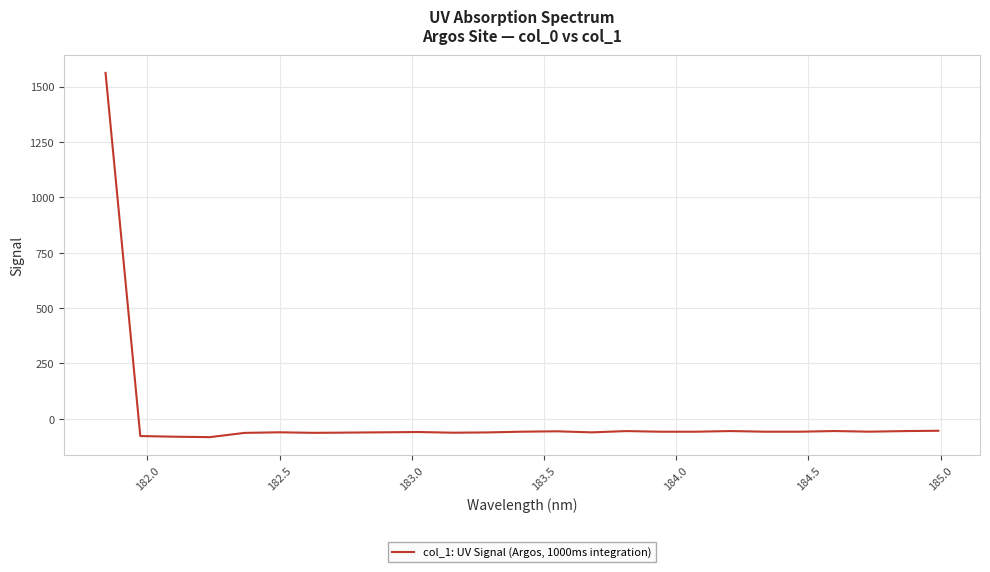

Is this an area chart (filled region under the line)?

No